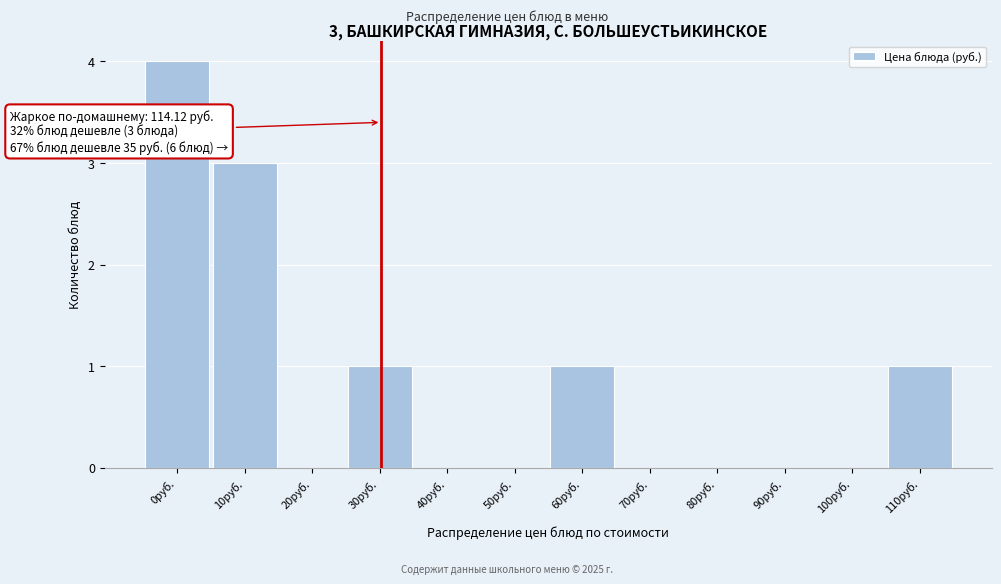

Reading left to right, transcribe all the data shown in this chart.

0руб.=4	10руб.=3	20руб.=0	30руб.=1	40руб.=0	50руб.=0	60руб.=1	70руб.=0	80руб.=0	90руб.=0	100руб.=0	110руб.=1